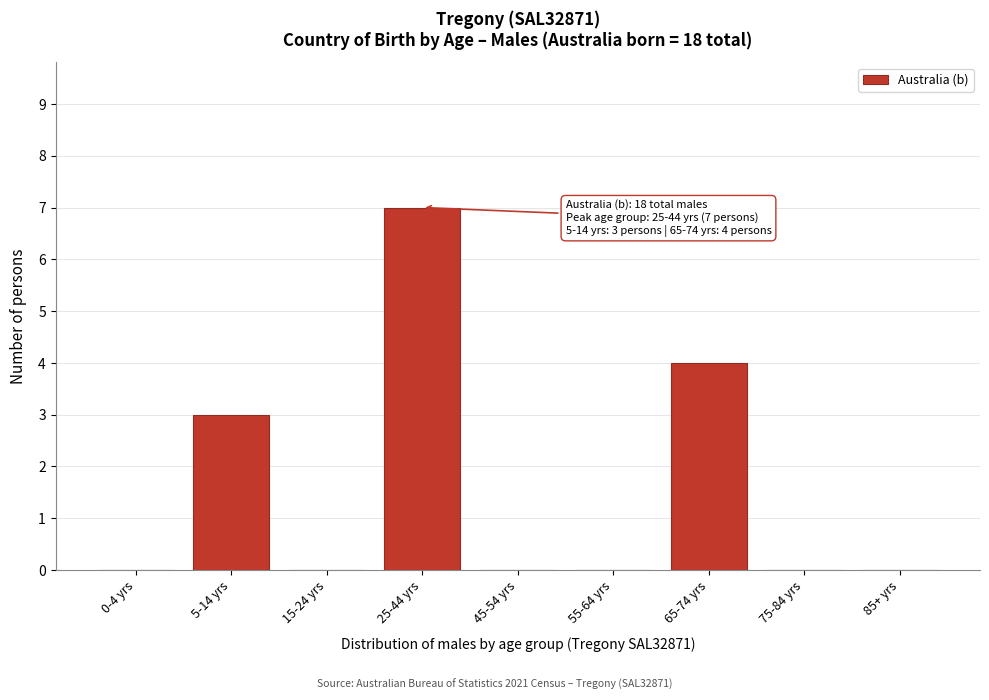

Reading right to left, extract all data points from this chart.

85+ yrs=0	75-84 yrs=0	65-74 yrs=4	55-64 yrs=0	45-54 yrs=0	25-44 yrs=7	15-24 yrs=0	5-14 yrs=3	0-4 yrs=0